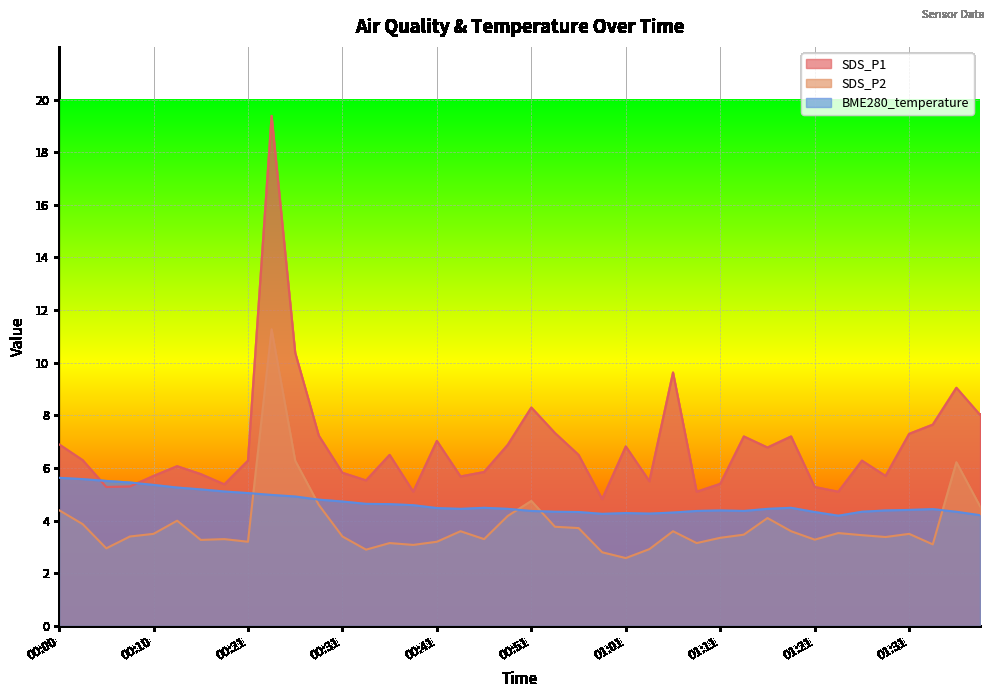

Reading left to right, list all the values displayed in this chart.

SDS_P1: 00:00=6.9	00:03=6.3	00:05=5.3	00:08=5.3	00:10=5.7	00:13=6.1	00:15=5.8	00:18=5.4	00:21=6.3	00:23=19.4	00:26=10.4	00:28=7.2	00:31=5.8	00:33=5.5	00:36=6.5	00:38=5.1	00:41=7.0	00:43=5.7	00:46=5.8	00:48=6.9	00:51=8.3	00:53=7.3	00:56=6.5	00:58=4.8	01:01=6.8	01:03=5.5	01:06=9.6	01:08=5.1	01:11=5.4	01:13=7.2	01:16=6.8	01:18=7.2	01:21=5.3	01:23=5.1	01:26=6.3	01:28=5.7	01:31=7.3	01:33=7.7	01:36=9.1	01:38=8.0
SDS_P2: 00:00=4.4	00:03=3.9	00:05=3.0	00:08=3.4	00:10=3.5	00:13=4.0	00:15=3.3	00:18=3.3	00:21=3.2	00:23=11.3	00:26=6.3	00:28=4.6	00:31=3.4	00:33=2.9	00:36=3.1	00:38=3.1	00:41=3.2	00:43=3.6	00:46=3.3	00:48=4.2	00:51=4.8	00:53=3.8	00:56=3.7	00:58=2.8	01:01=2.6	01:03=2.9	01:06=3.6	01:08=3.1	01:11=3.4	01:13=3.5	01:16=4.1	01:18=3.6	01:21=3.3	01:23=3.5	01:26=3.5	01:28=3.4	01:31=3.5	01:33=3.1	01:36=6.2	01:38=4.5
BME280_temperature: 00:00=5.6	00:03=5.6	00:05=5.5	00:08=5.5	00:10=5.4	00:13=5.3	00:15=5.2	00:18=5.1	00:21=5.0	00:23=5.0	00:26=4.9	00:28=4.8	00:31=4.7	00:33=4.6	00:36=4.6	00:38=4.6	00:41=4.5	00:43=4.5	00:46=4.5	00:48=4.5	00:51=4.4	00:53=4.3	00:56=4.3	00:58=4.3	01:01=4.3	01:03=4.3	01:06=4.3	01:08=4.4	01:11=4.4	01:13=4.4	01:16=4.5	01:18=4.5	01:21=4.3	01:23=4.2	01:26=4.3	01:28=4.4	01:31=4.4	01:33=4.4	01:36=4.3	01:38=4.2